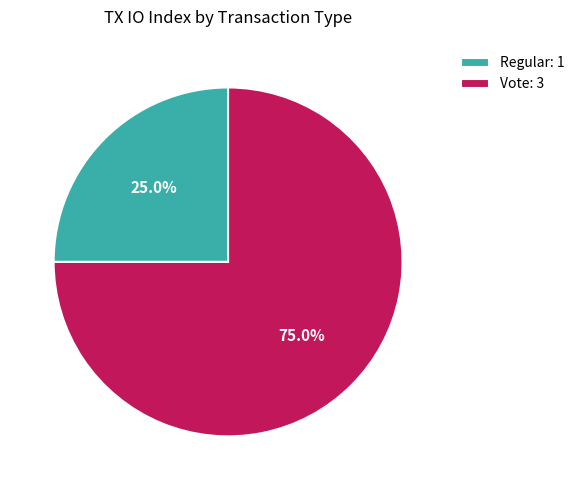

Which slice is the smallest?

Regular: 1